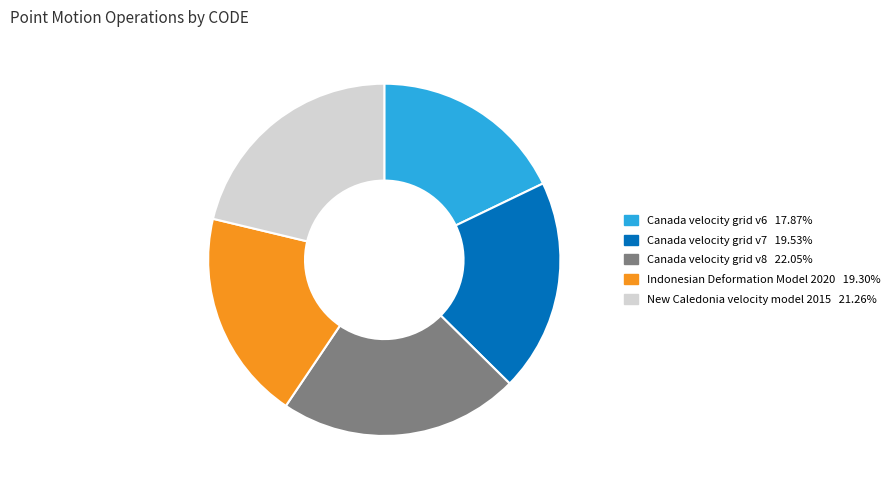

What is the ratio of the value at Canada velocity grid v8 to the value at Canada velocity grid v7?

1.1